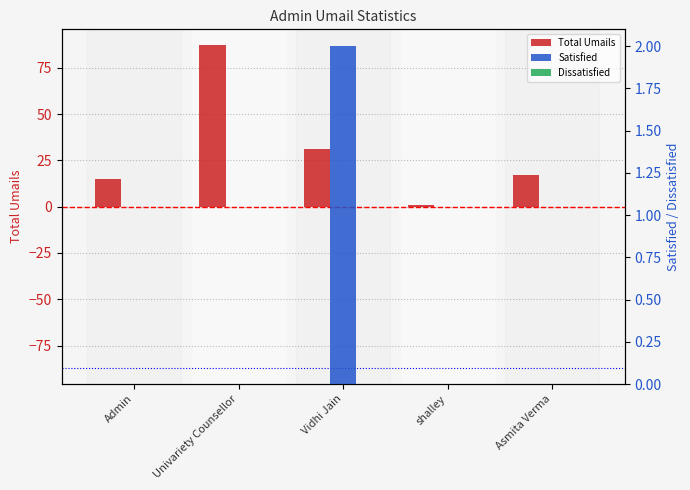

Reading left to right, list all the values displayed in this chart.

Total Umails: 15	87	31	1	17
Satisfied: 0	0	2	0	0
Dissatisfied: 0	0	0	0	0